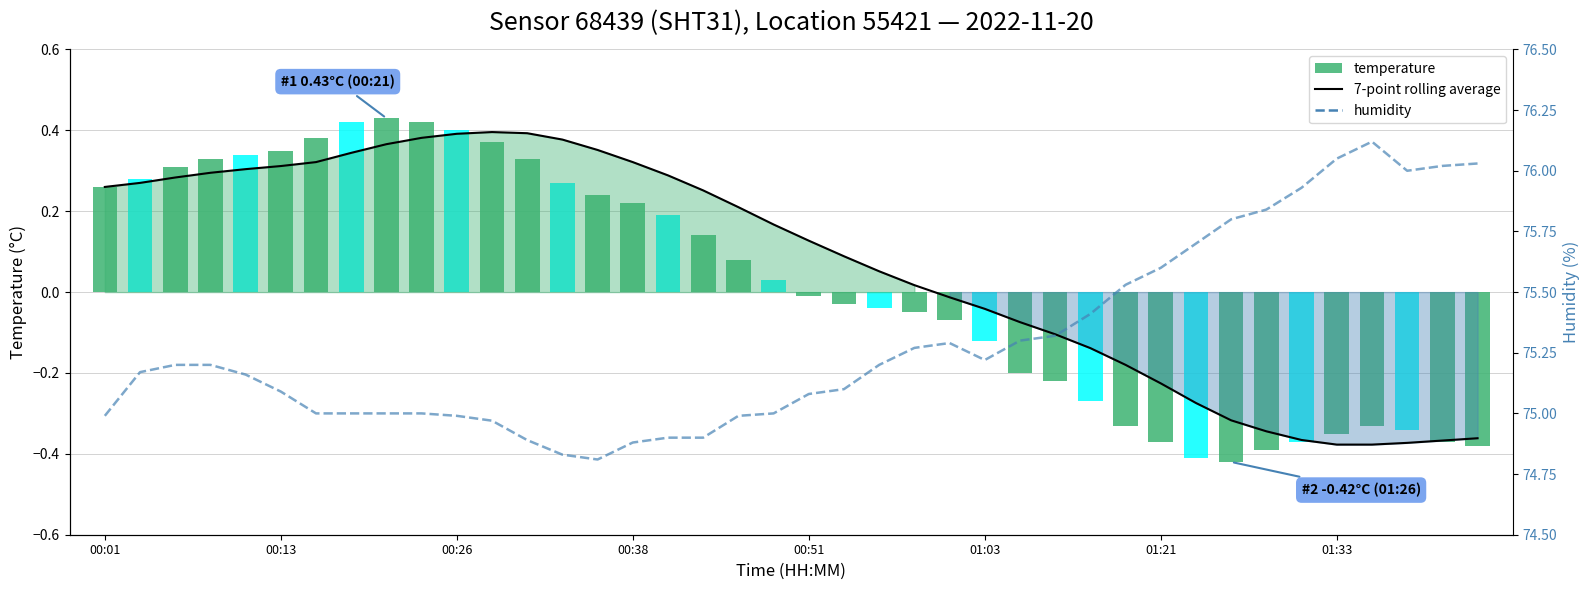

How many groups of bars are there?

40